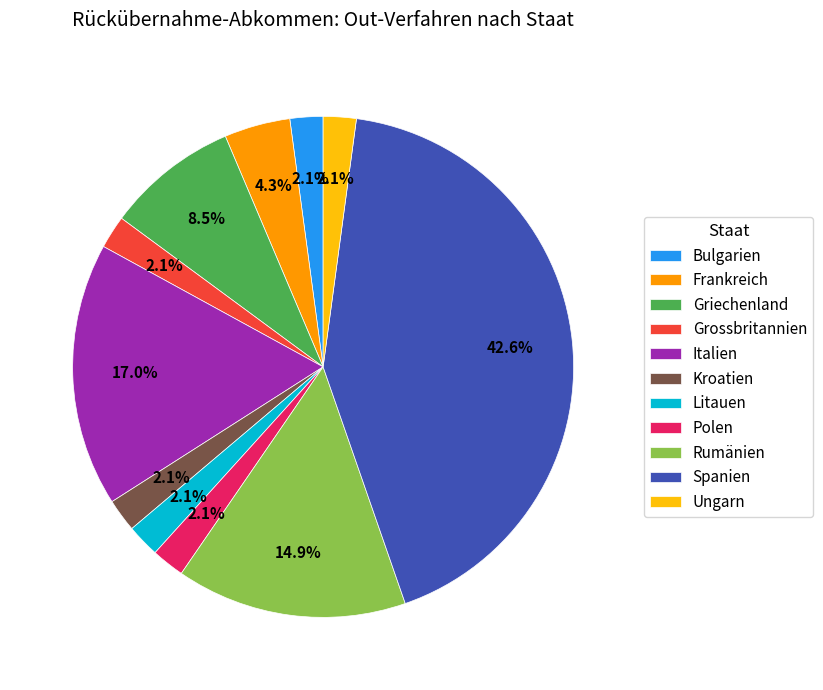

Which category has the biggest portion of the pie?

Spanien